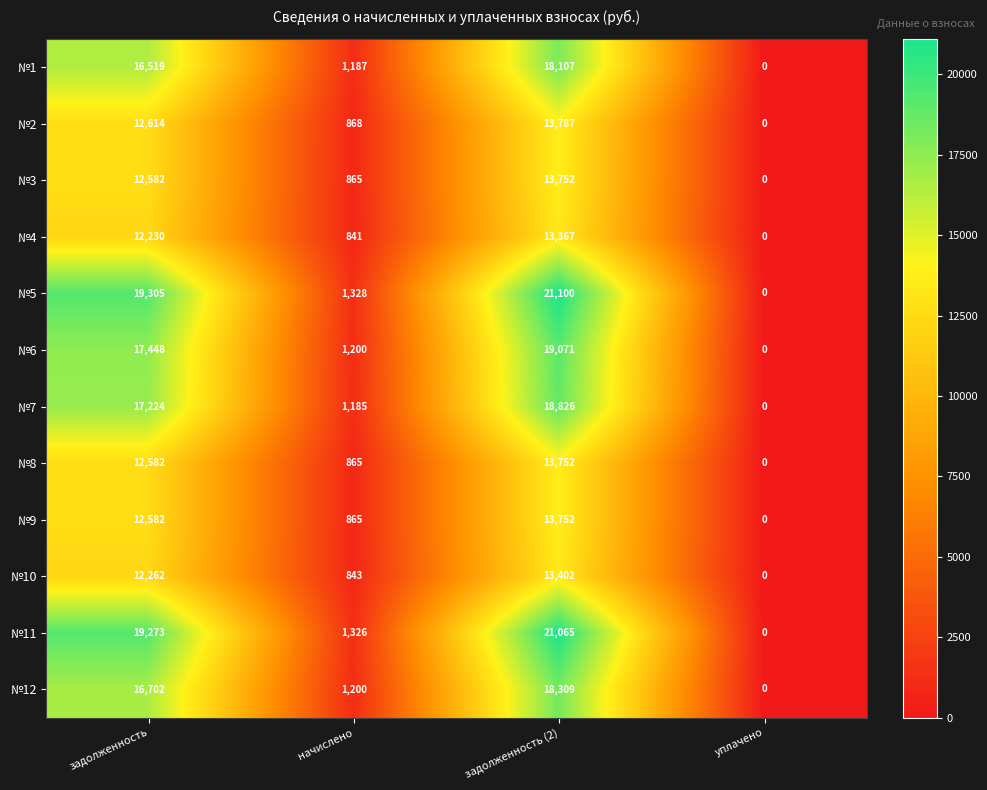

What is the difference between the №8 values at уплачено and задолженность (2)?

13752